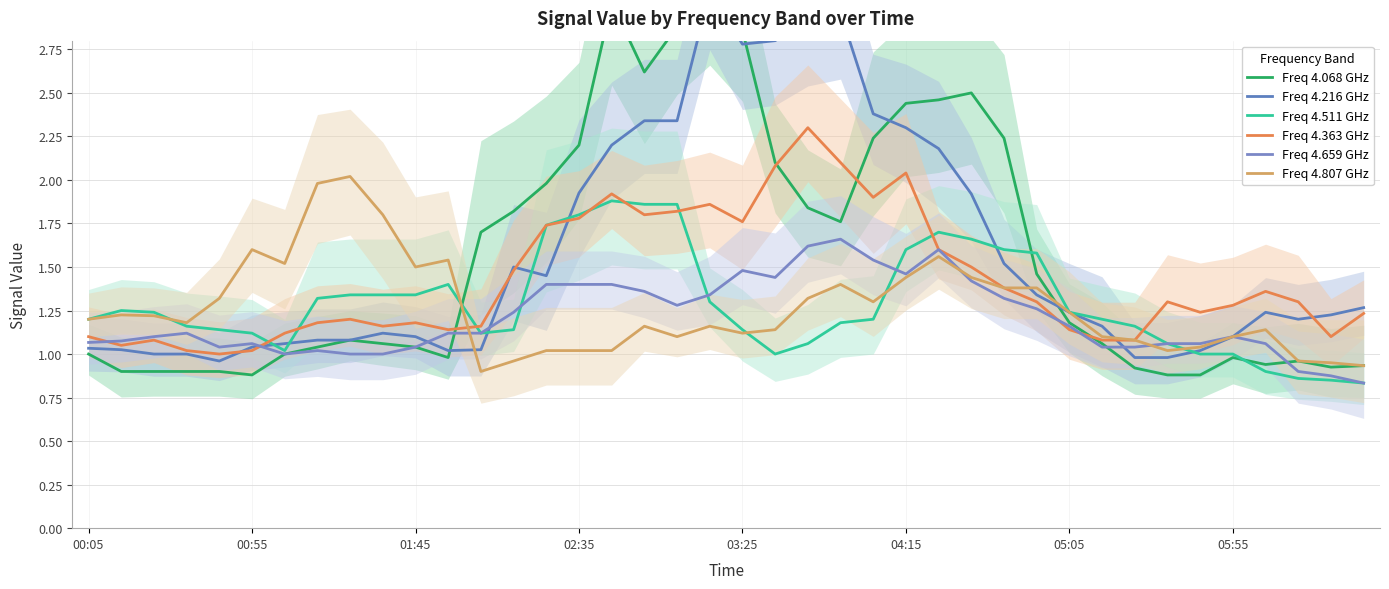

How many data points in Freq 4.511 GHz are less than 1?

4